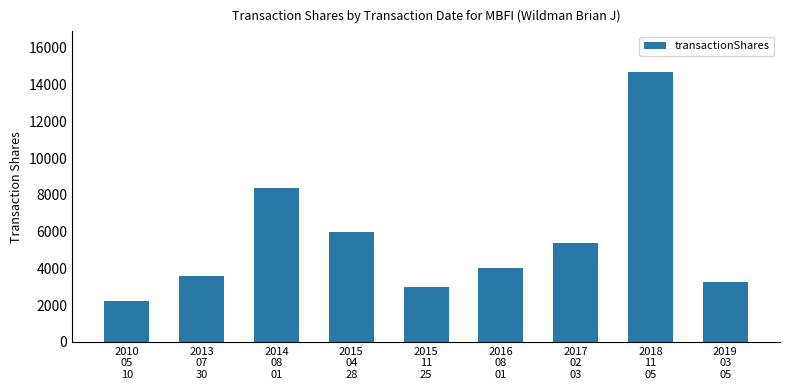

The chart shows a value of 4915 at 2015
11
25. True or false?

False